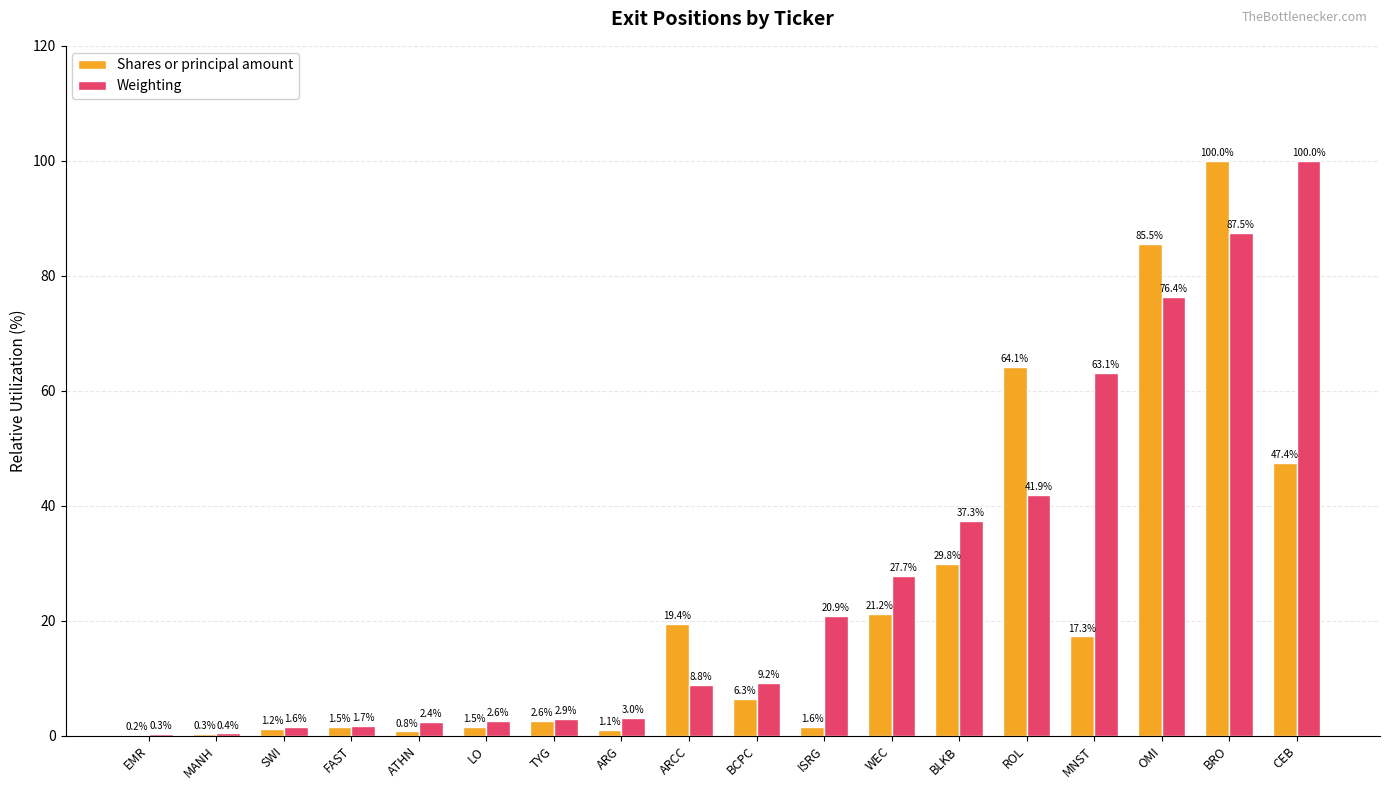

What is the maximum value for Weighting?

100.0